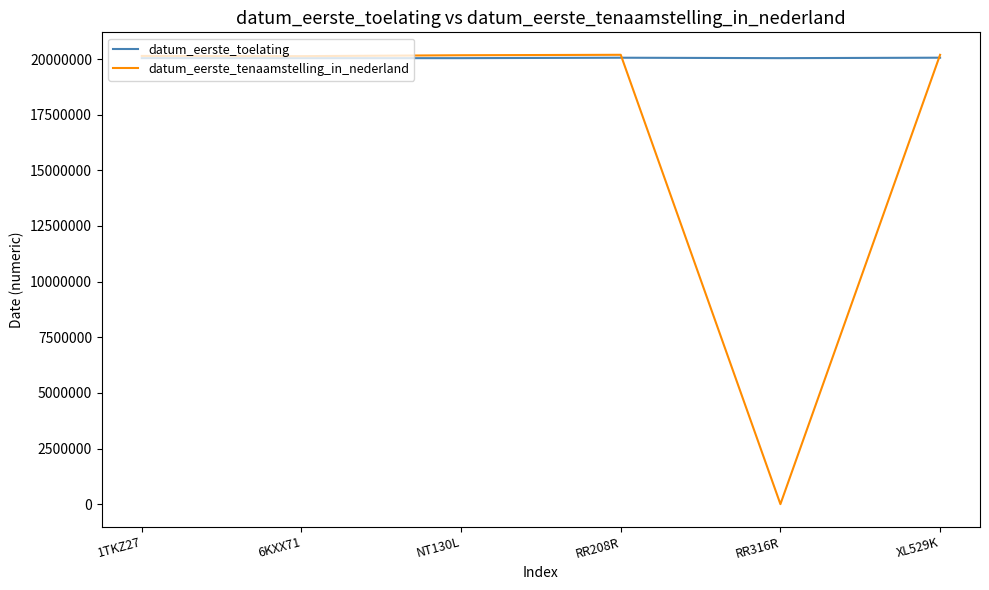

Rank the series by their average value, from lowest to highest.

datum_eerste_tenaamstelling_in_nederland, datum_eerste_toelating